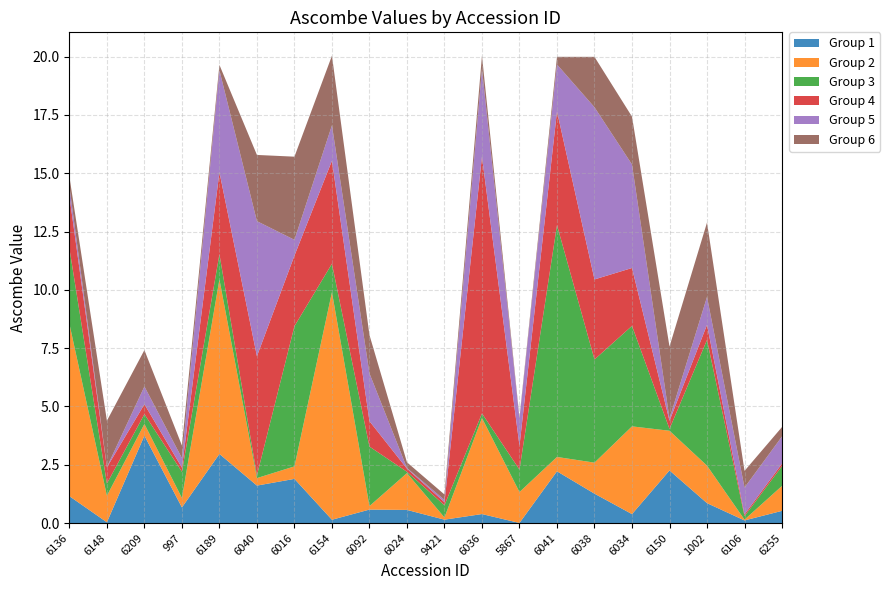

Reading right to left, extract all data points from this chart.

6255=4.1	6106=2.2	1002=12.9	6150=7.6	6034=17.4	6038=20.0	6041=20.0	5867=4.5	6036=20.0	9421=1.2	6024=2.6	6092=8.1	6154=20.0	6016=15.7	6040=15.8	6189=19.6	997=3.3	6209=7.4	6148=4.4	6136=14.9